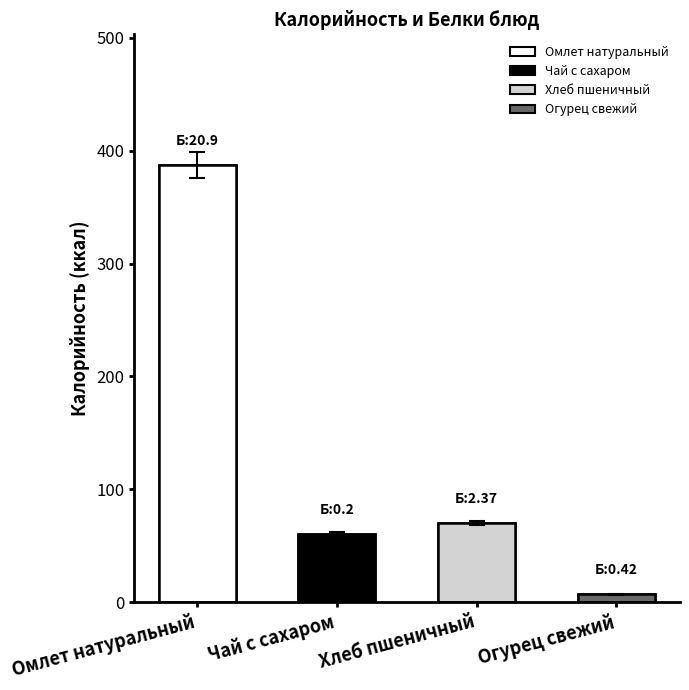

What is the difference between the second highest and minimum values?

63.1